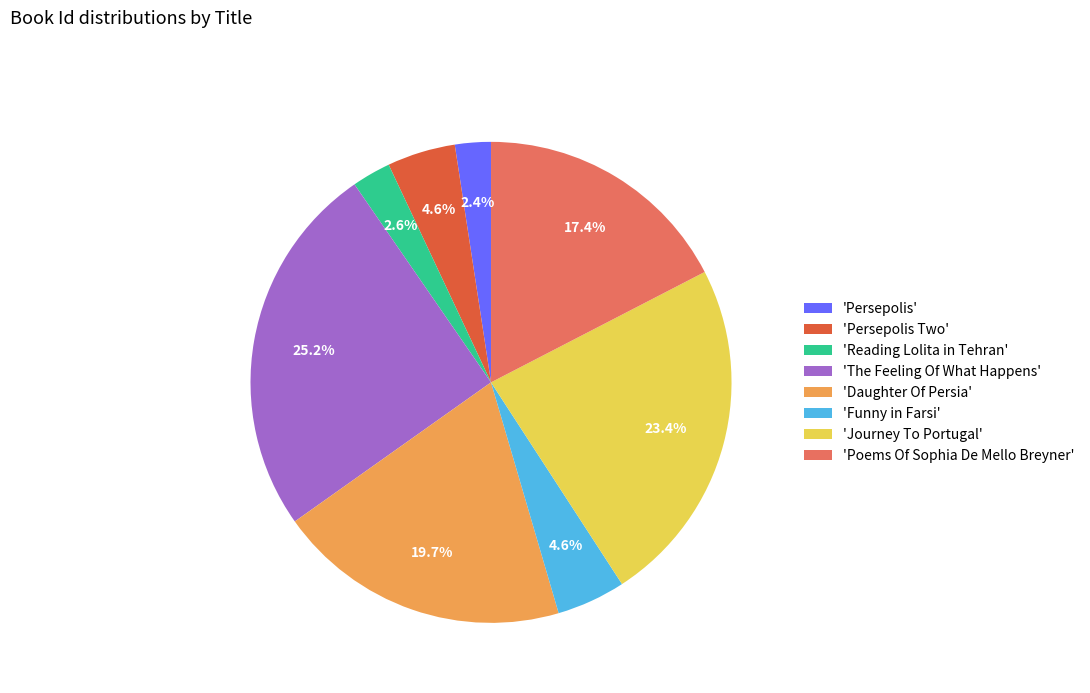

Approximately how many times larger is the value at 'Journey To Portugal' compared to 'Funny in Farsi'?

5.1